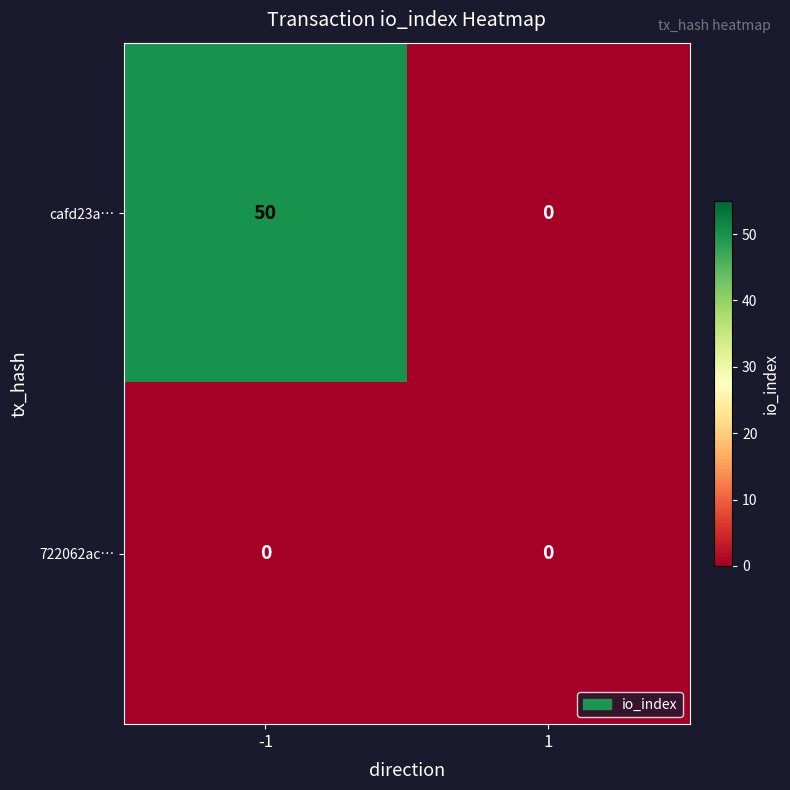

Reading left to right, what are all the values shown in this chart?

cafd23a…: 50	0
722062ac…: 0	0